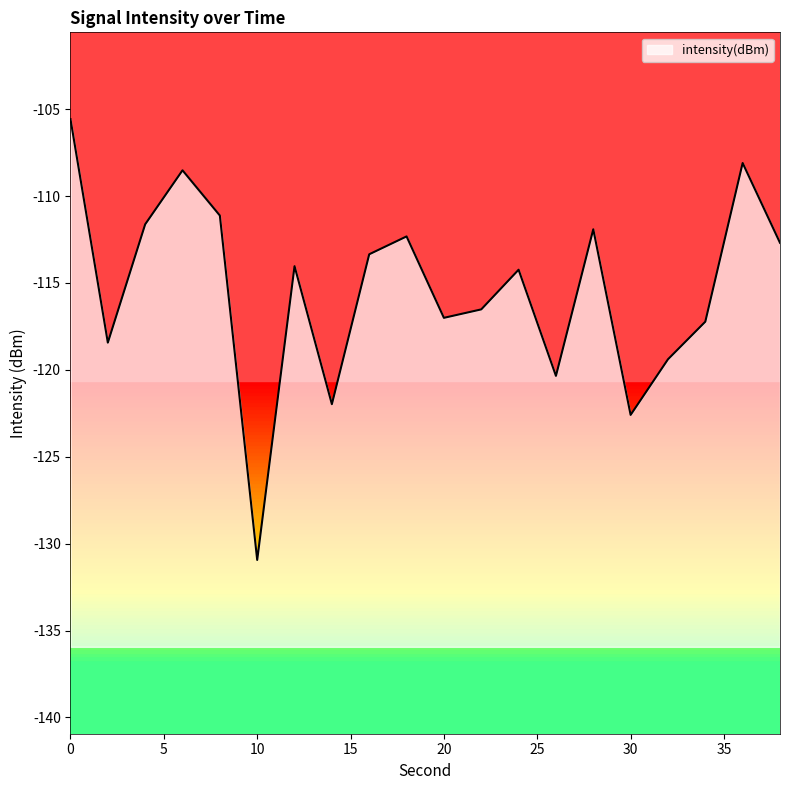

What is the approximate value at 14?

-122.0